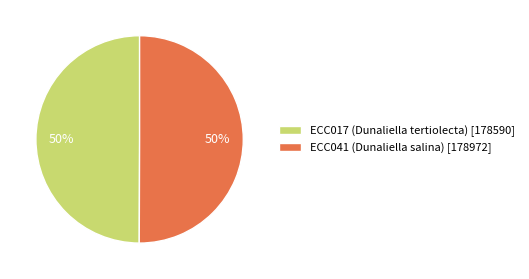

To the nearest percent, what is the combined percentage of ECC017 (Dunaliella tertiolecta) and ECC041 (Dunaliella salina)?

100%